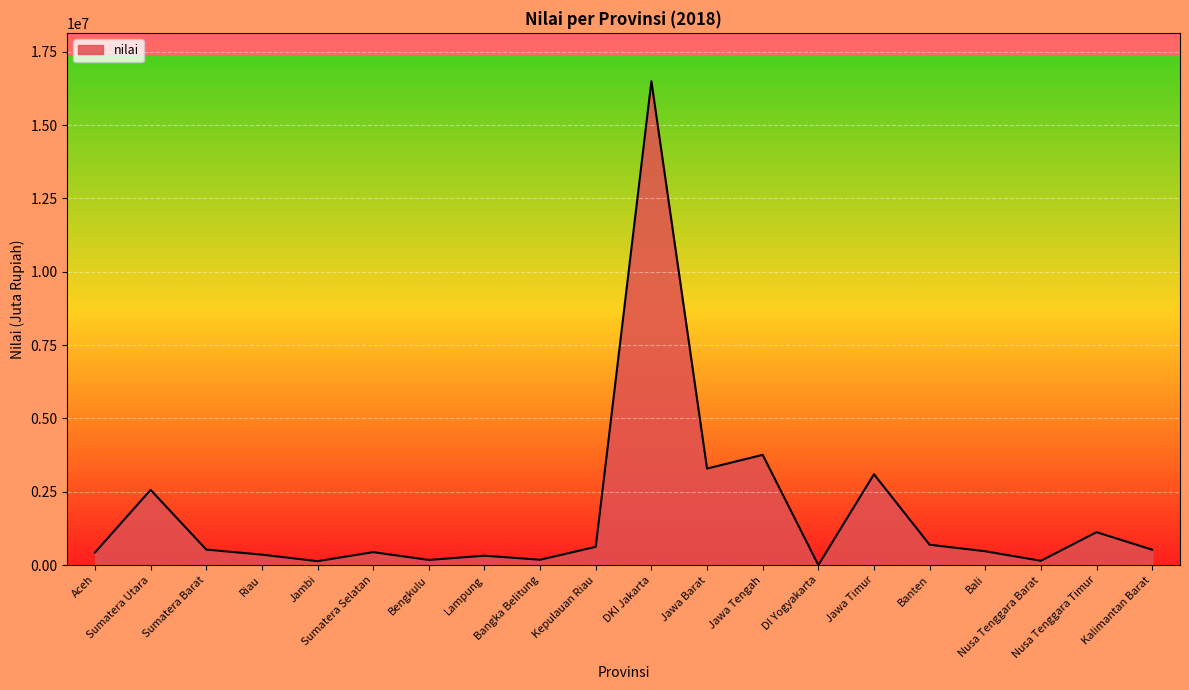

At which category does the data reach its first local peak?

Sumatera Utara